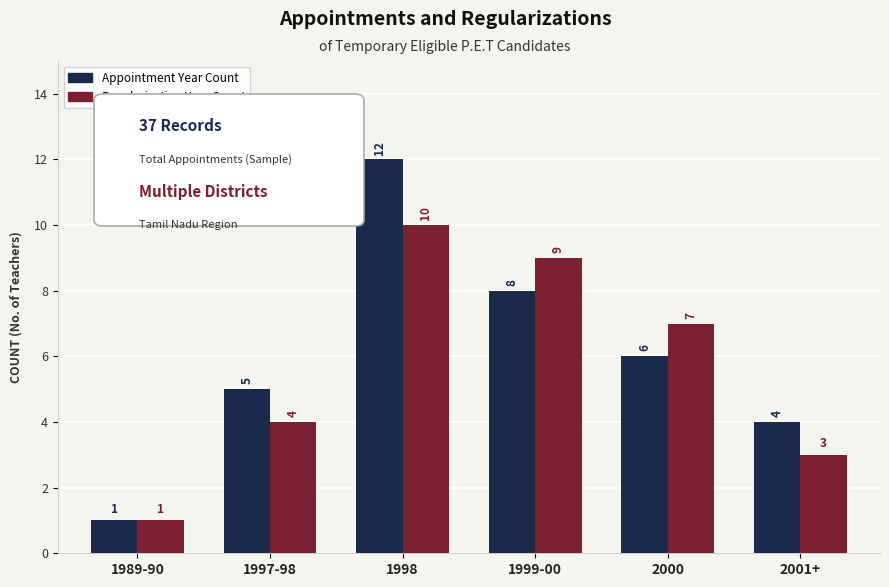

What position from the left is 1999-00?

4